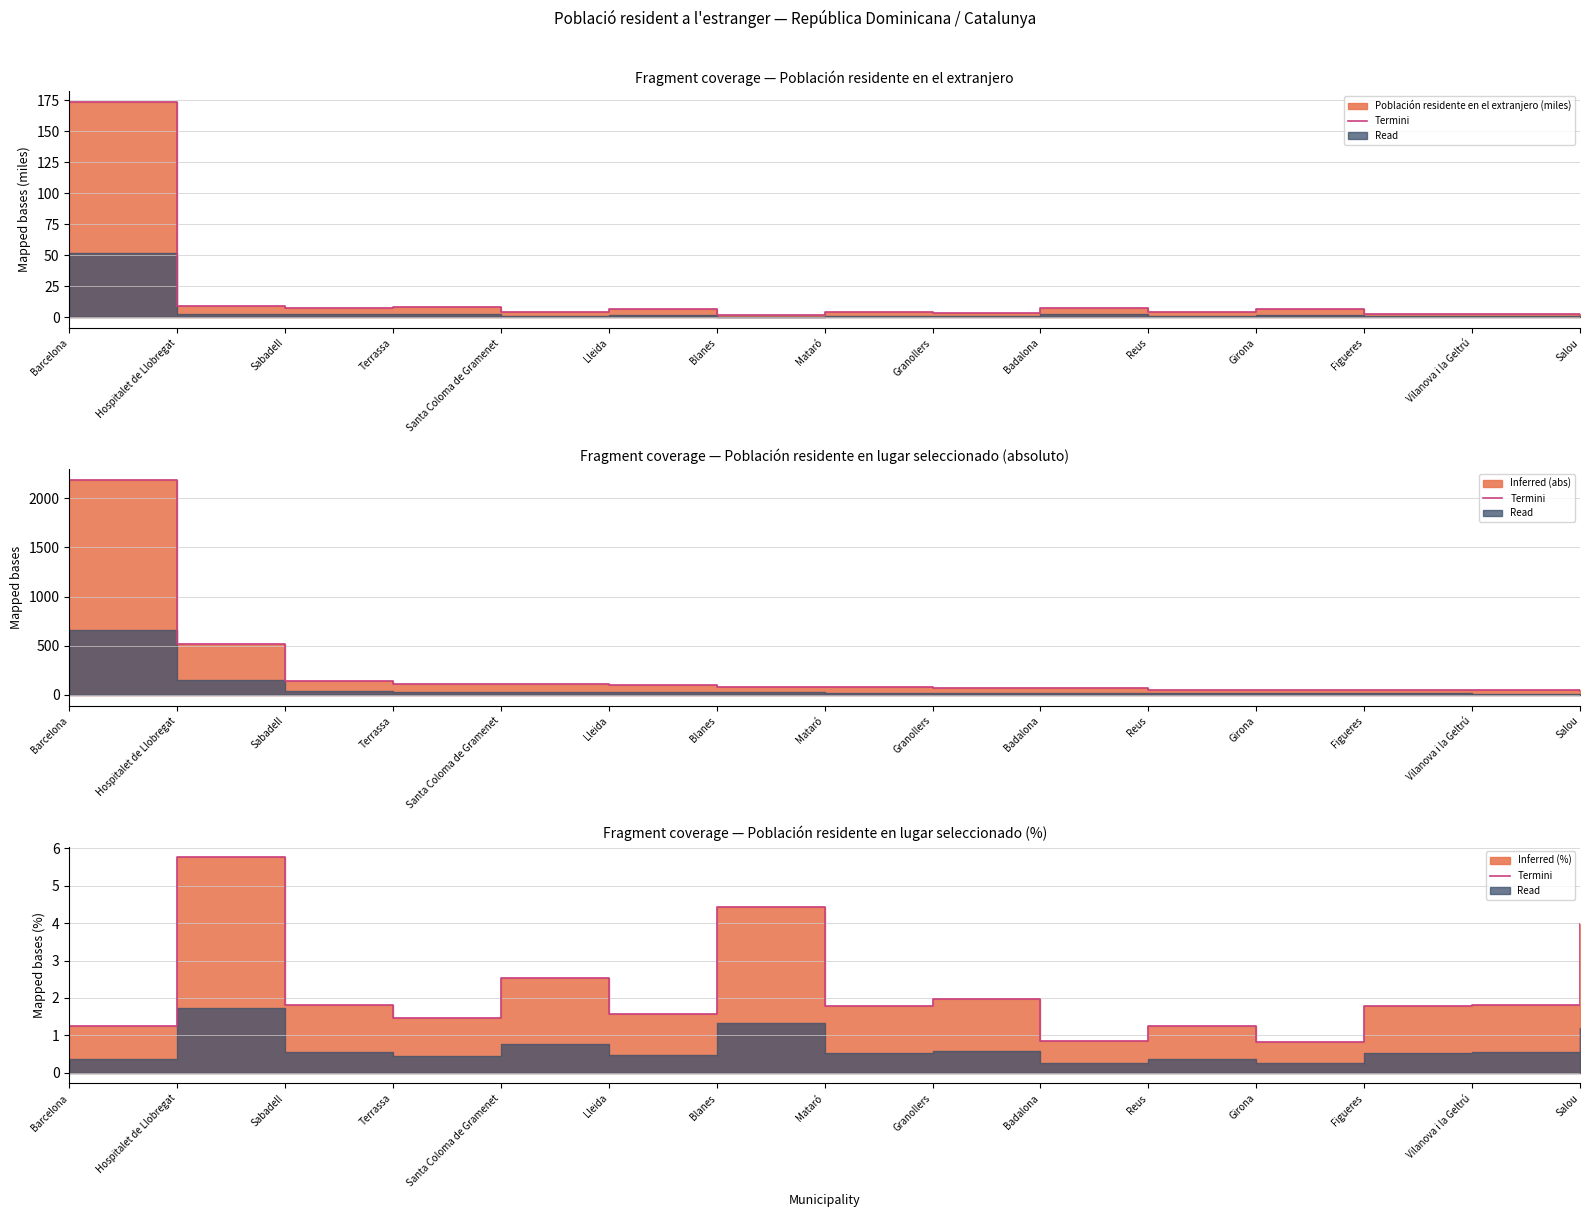

Reading left to right, transcribe all the data shown in this chart.

Barcelona=1.3	Hospitalet de Llobregat=5.8	Sabadell=1.8	Terrassa=1.4	Santa Coloma de Gramenet=2.5	Lleida=1.6	Blanes=4.4	Mataró=1.8	Granollers=2.0	Badalona=0.9	Reus=1.2	Girona=0.8	Figueres=1.8	Vilanova i la Geltrú=1.8	Salou=4.0